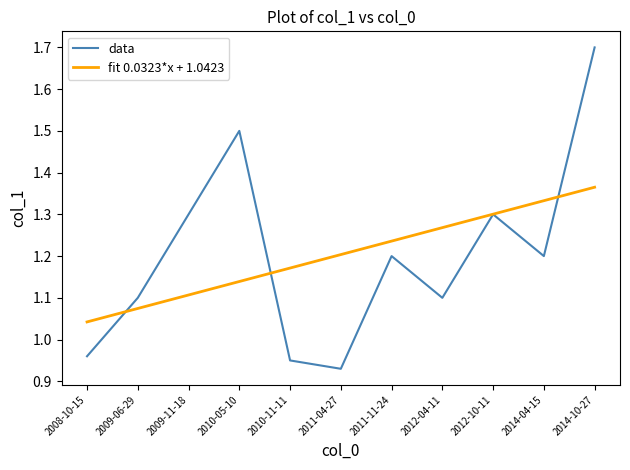

Is the value of fit 0.0323*x + 1.0423 at 2012-04-11 greater than the value of data at 2010-05-10?

No